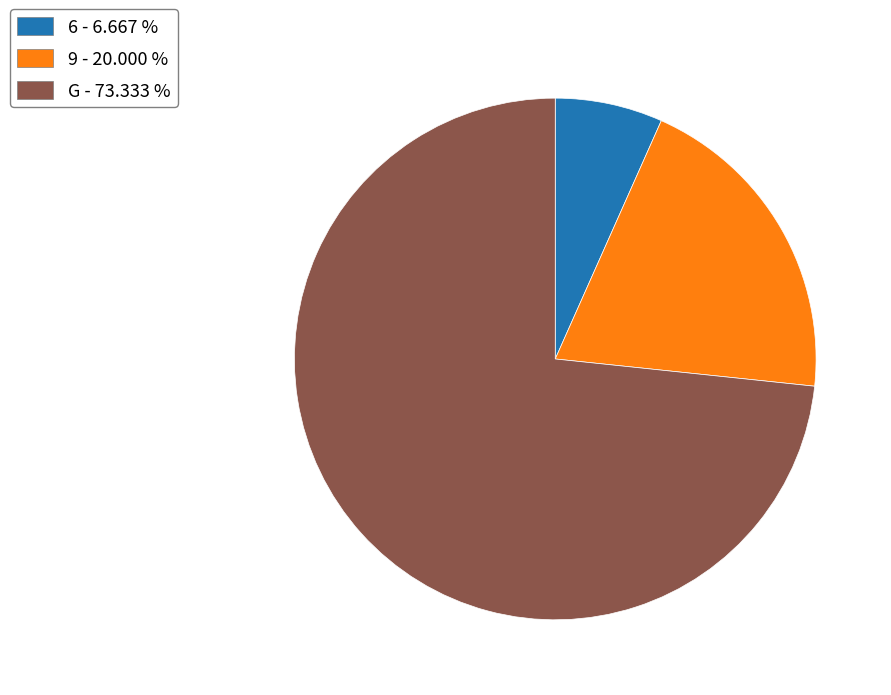

Between G - 73.333 % and 9 - 20.000 %, which is larger?

G - 73.333 %